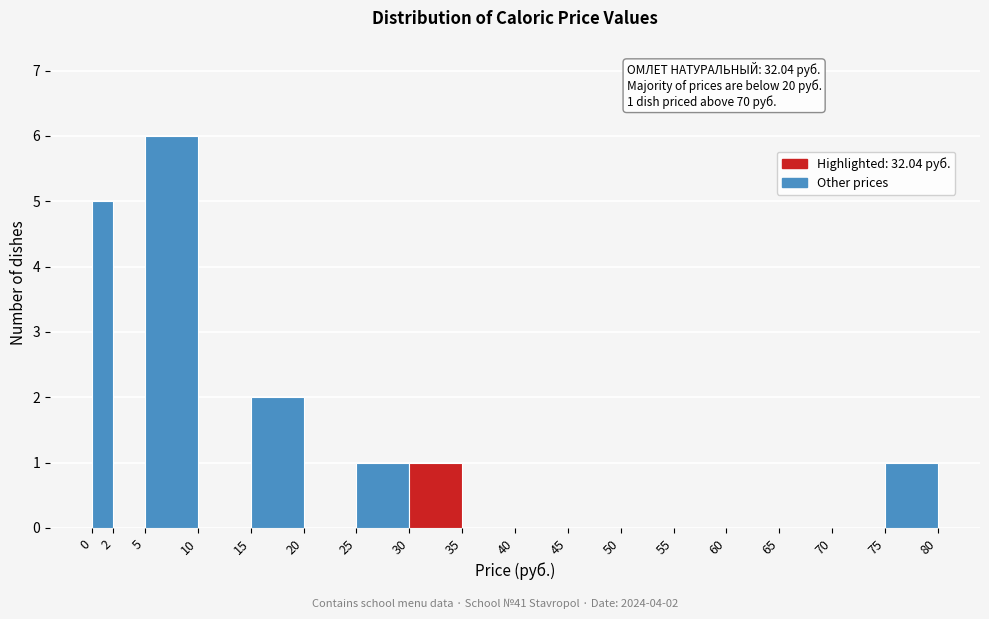

Which range on the x-axis has the tallest bar?

5 to 10